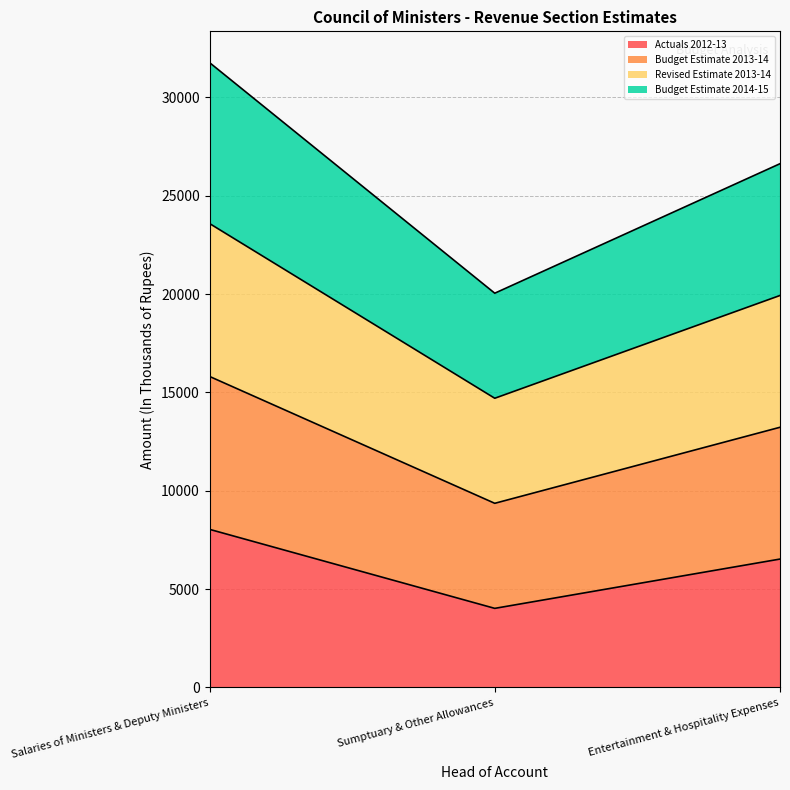

What is the minimum value shown in the chart?

4022